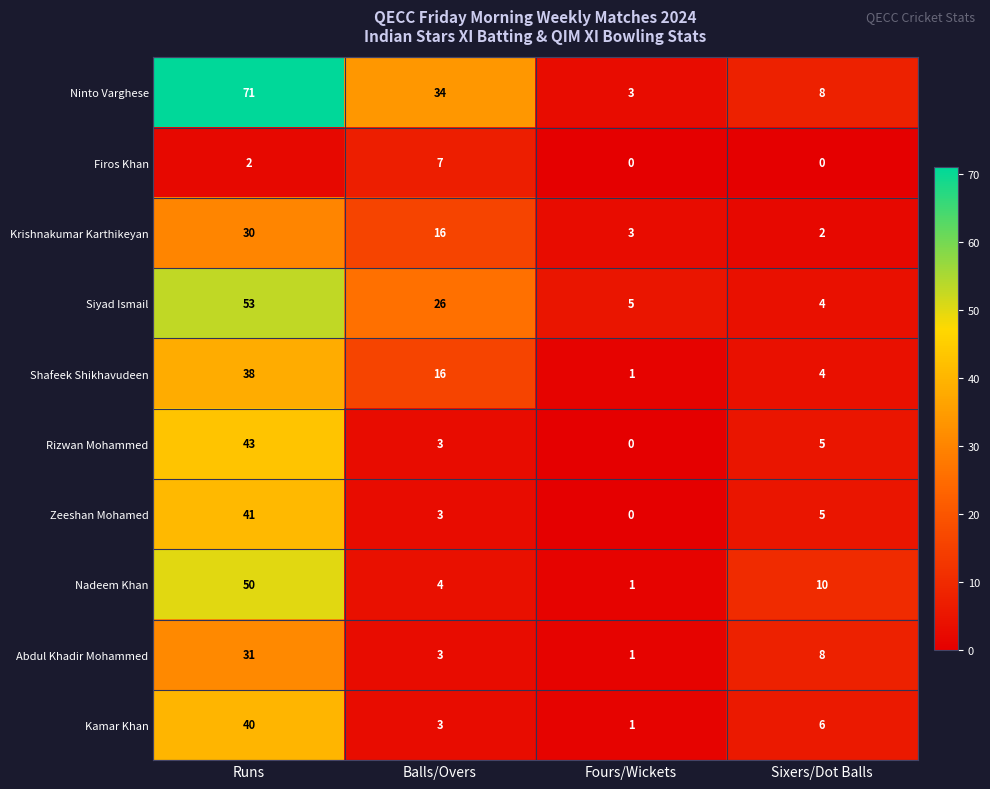

What is the total value across all series at Balls/Overs?

115